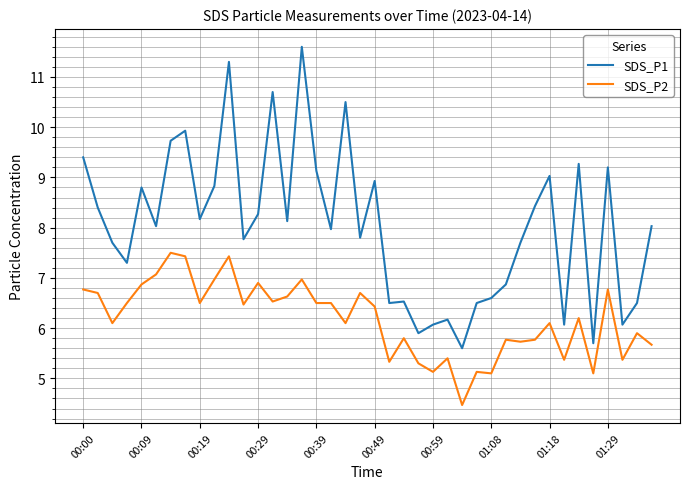

What is the difference between the second highest and second lowest values in the SDS_P2 series?

2.3